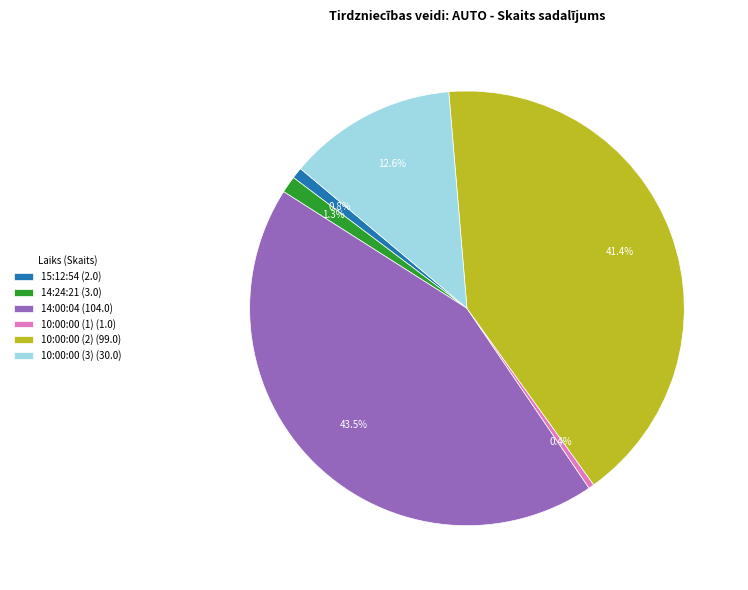

Which has a higher value, 10:00:00 (2) or 10:00:00 (3)?

10:00:00 (2)